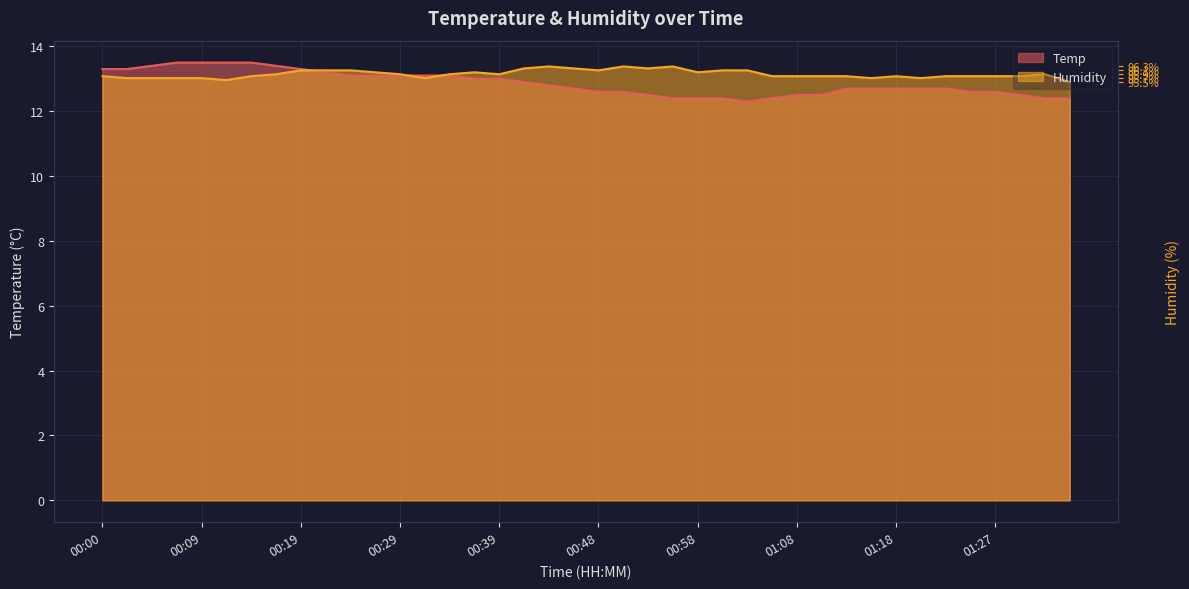

Reading right to left, what are all the values shown in this chart?

Temp: 01:35=12.4	01:32=12.4	01:30=12.5	01:27=12.6	01:25=12.6	01:23=12.7	01:20=12.7	01:18=12.7	01:15=12.7	01:13=12.7	01:10=12.5	01:08=12.5	01:05=12.4	01:03=12.3	01:01=12.4	00:58=12.4	00:56=12.4	00:53=12.5	00:51=12.6	00:48=12.6	00:46=12.7	00:43=12.8	00:41=12.9	00:39=13.0	00:36=13.0	00:34=13.1	00:31=13.1	00:29=13.1	00:26=13.1	00:24=13.1	00:21=13.2	00:19=13.3	00:17=13.4	00:14=13.5	00:12=13.5	00:09=13.5	00:07=13.5	00:04=13.4	00:02=13.3	00:00=13.3
Humidity: 01:35=12.9	01:32=13.1	01:30=13.1	01:27=13.1	01:25=13.1	01:23=13.1	01:20=13.0	01:18=13.1	01:15=13.0	01:13=13.1	01:10=13.1	01:08=13.1	01:05=13.1	01:03=13.3	01:01=13.3	00:58=13.2	00:56=13.4	00:53=13.3	00:51=13.4	00:48=13.3	00:46=13.3	00:43=13.4	00:41=13.3	00:39=13.1	00:36=13.2	00:34=13.1	00:31=13.0	00:29=13.1	00:26=13.2	00:24=13.3	00:21=13.3	00:19=13.3	00:17=13.1	00:14=13.1	00:12=13.0	00:09=13.0	00:07=13.0	00:04=13.0	00:02=13.0	00:00=13.1